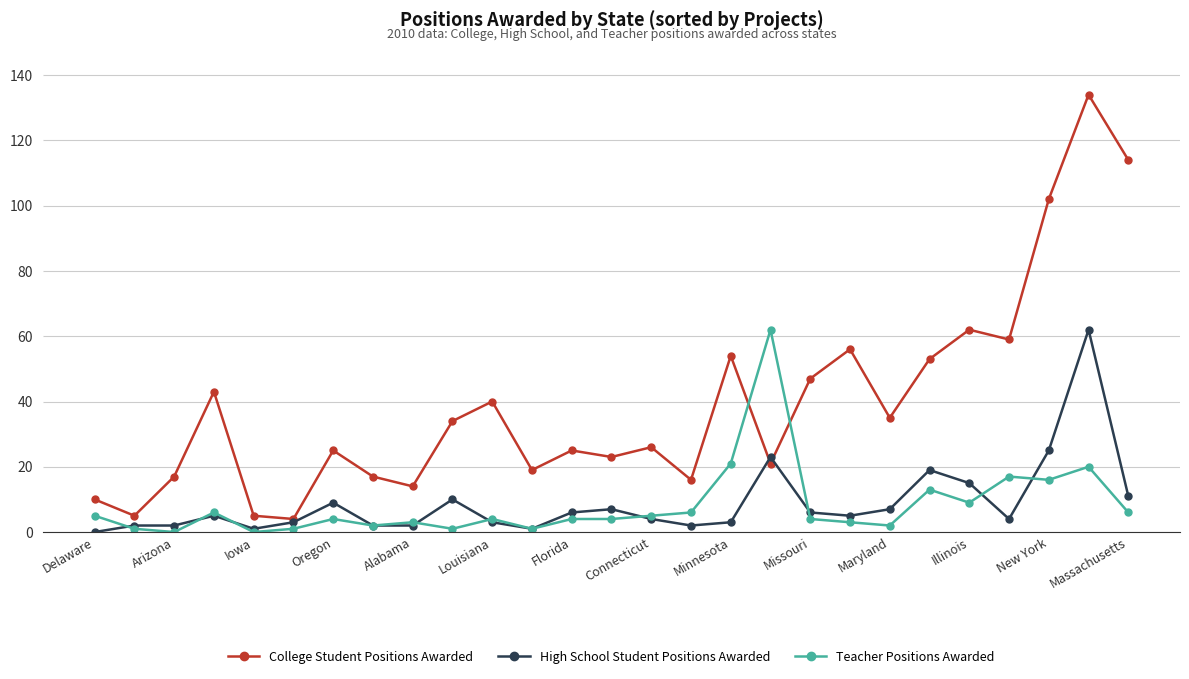

What is the average value of the High School Student Positions Awarded series?

9